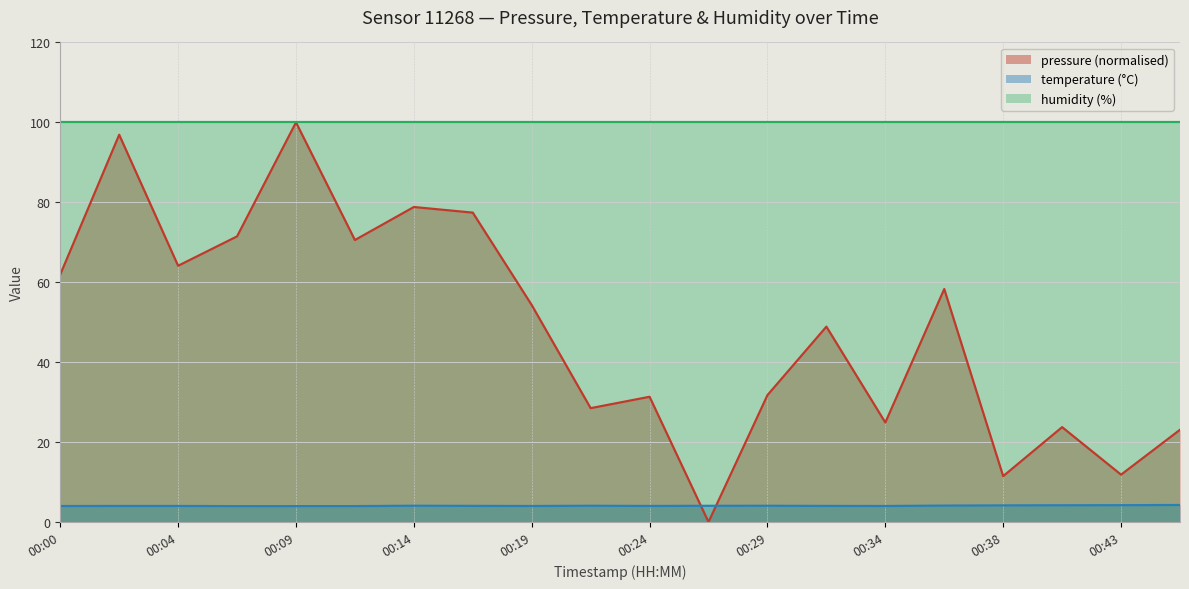

What is the approximate value of temperature at 00:29?

4.1